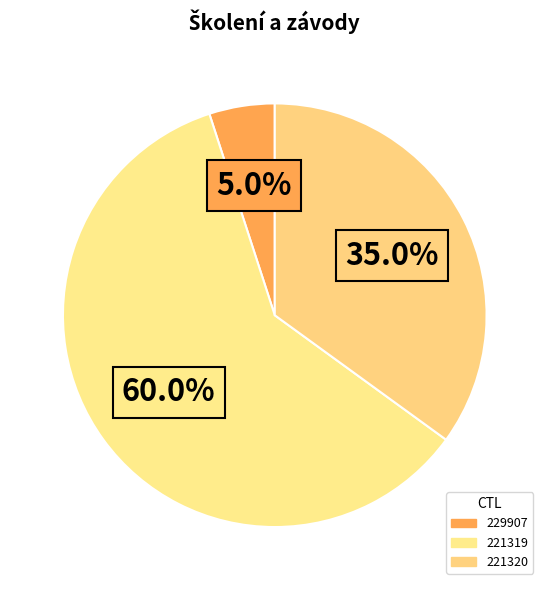

Is there a majority slice in this chart?

Yes